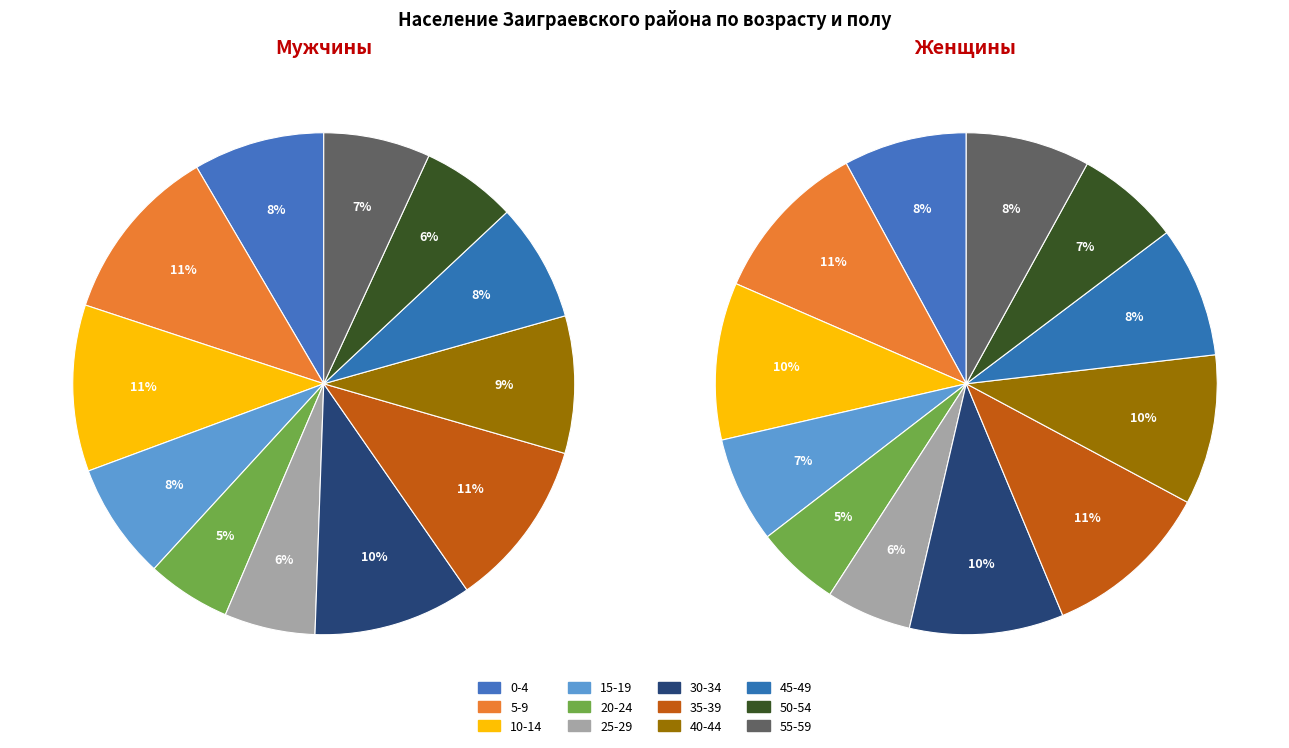

Does any single category account for the majority?

No